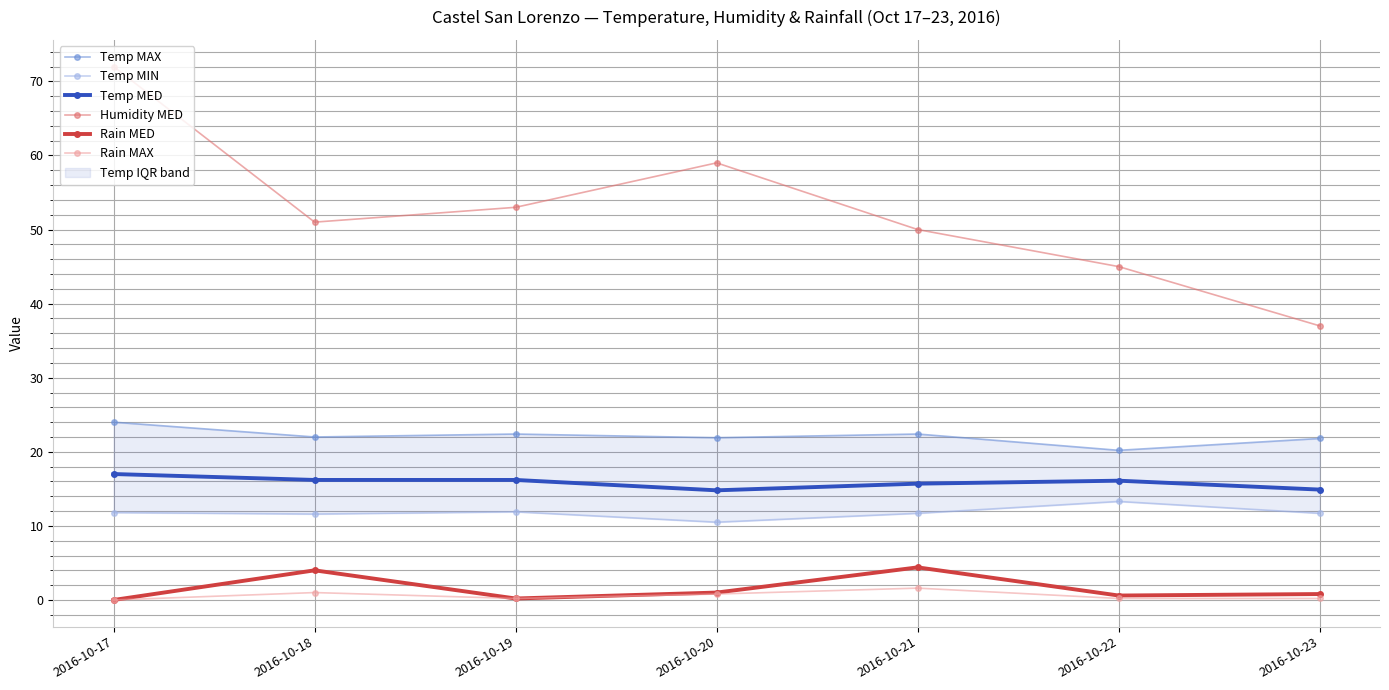

What is the value of the Rain MED point at the 5th from the left?

4.4